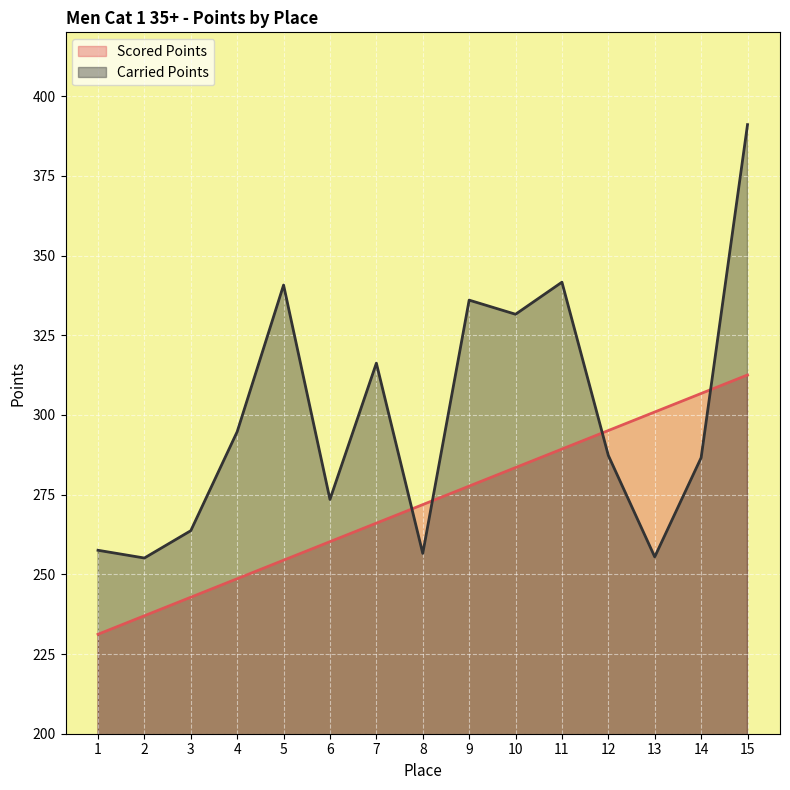

Between which two adjacent categories do Scored Points and Carried Points first intersect?

7 and 8